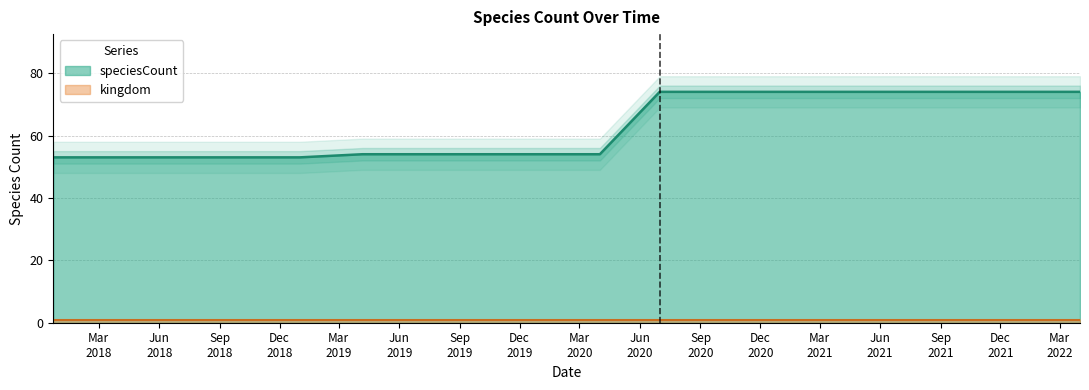

How many lines are shown in the chart?

1